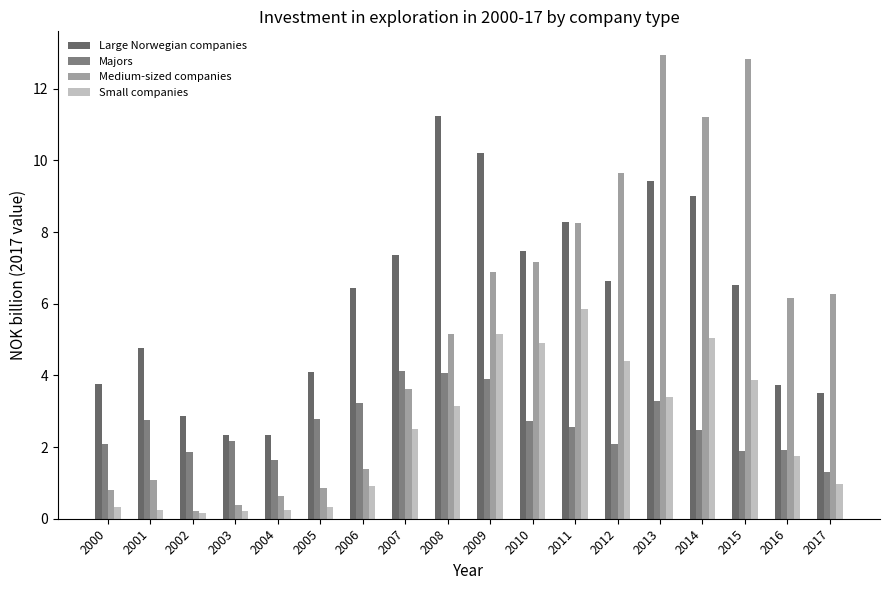

The value of Medium-sized companies at 2012 is 14.2. True or false?

False